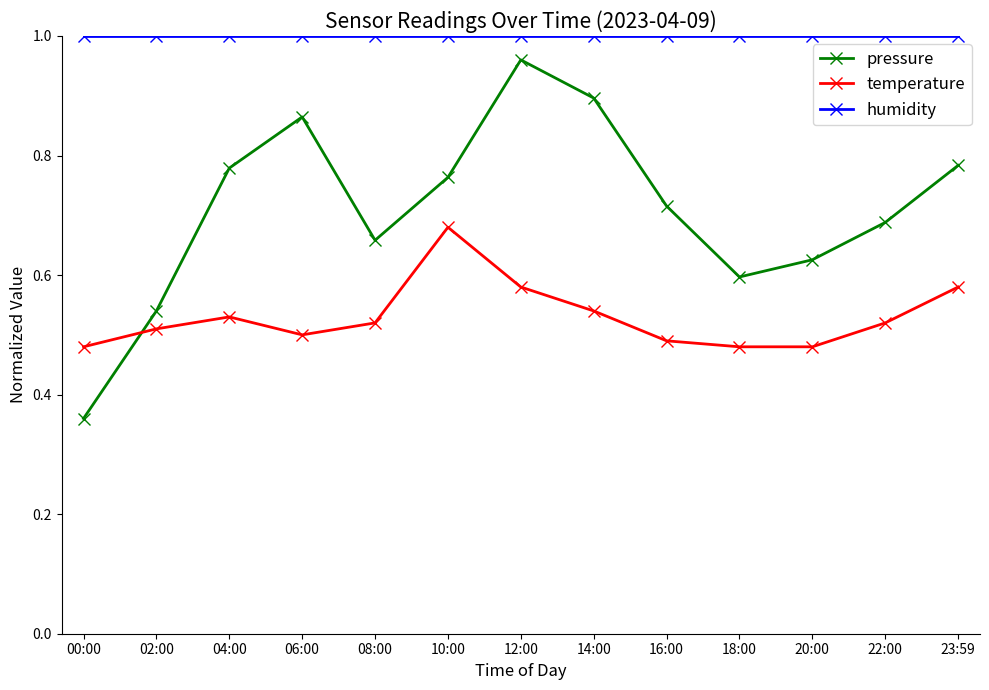

At which category does the chart reach its minimum across all series?

00:00